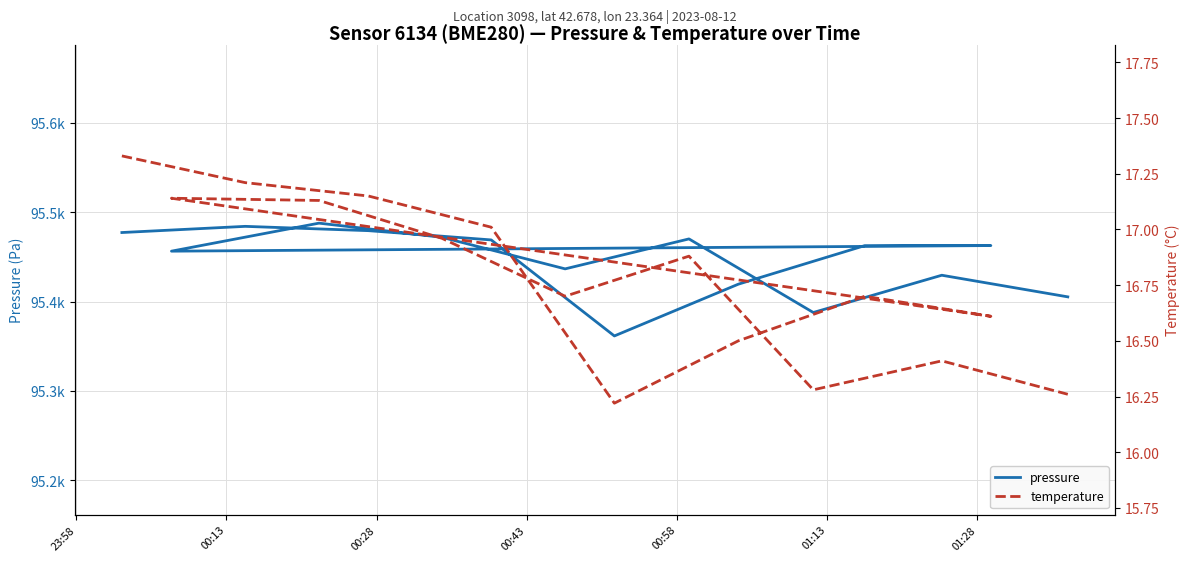

True or false: pressure has more than 0 points higher than both neighbors.

True